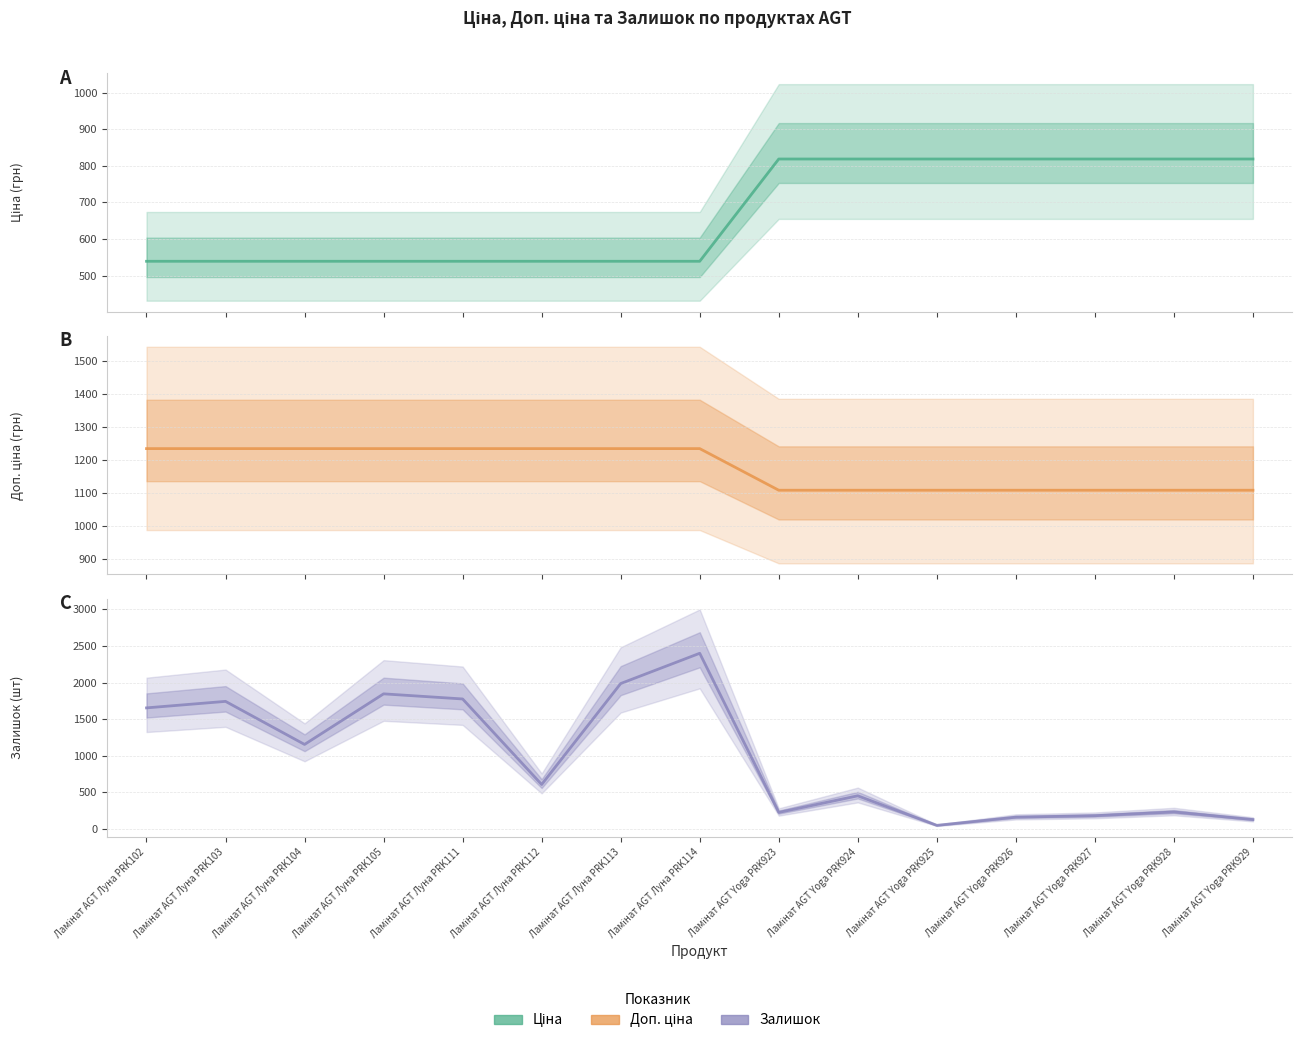

Which label corresponds to the smallest value in the chart?

Ламінат AGT Yoga PRK925